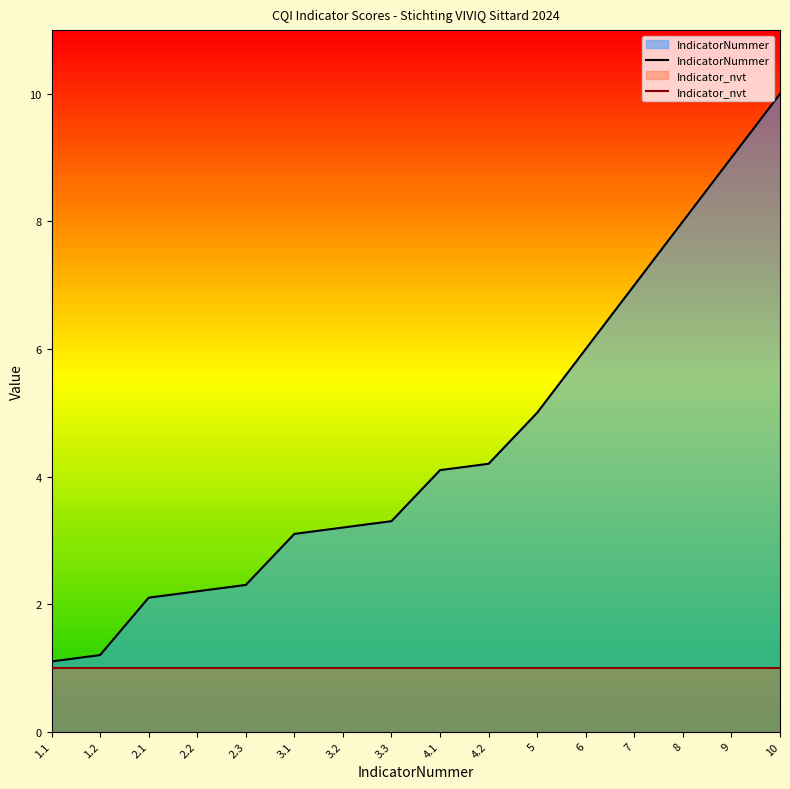

What is the highest value of the Indicator_nvt series?

1.0